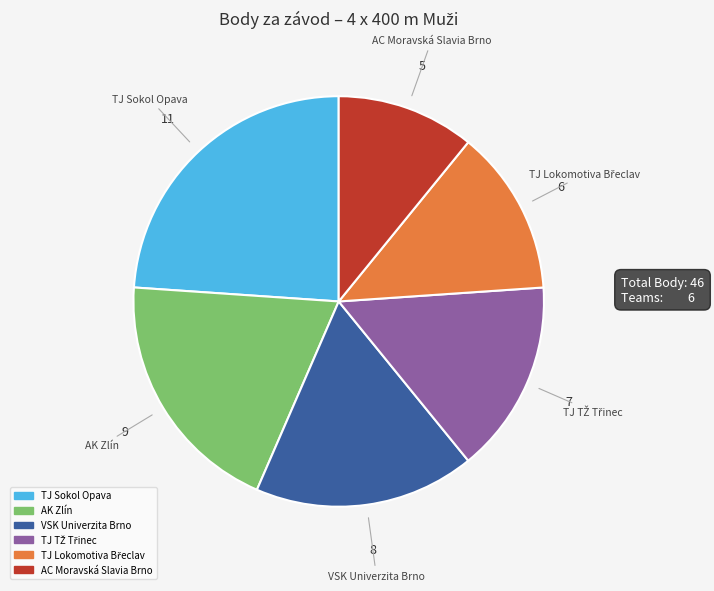

The AC Moravská Slavia Brno slice represents 11% of the pie. True or false?

True